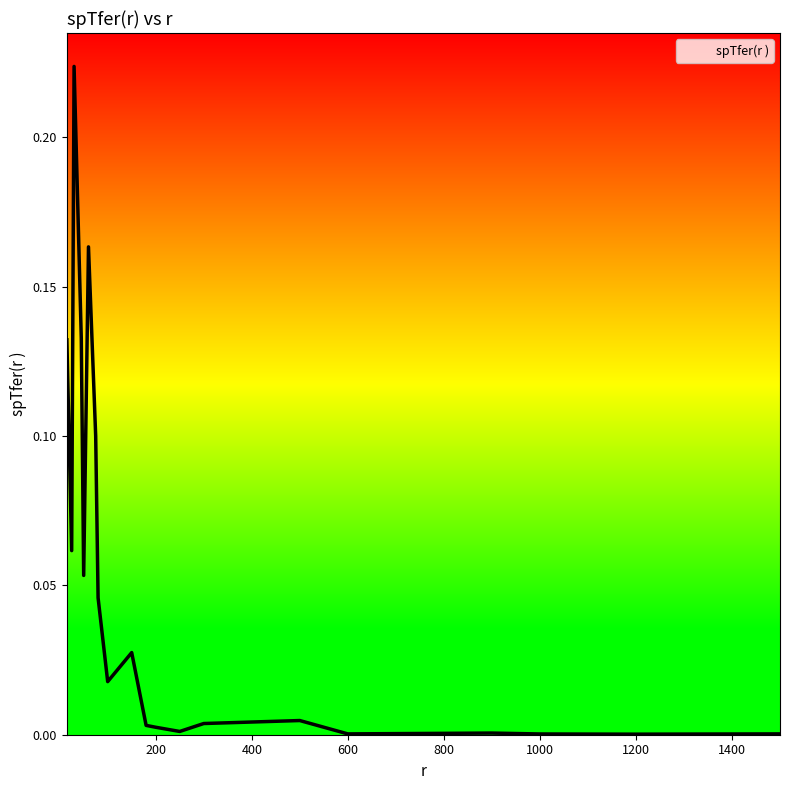

List the labels in order of value, smallest first.

1200, 1000, 600, 1500, 900, 250, 200, 180, 300, 500, 100, 150, 80, 50, 25, 75, 15, 45, 60, 30